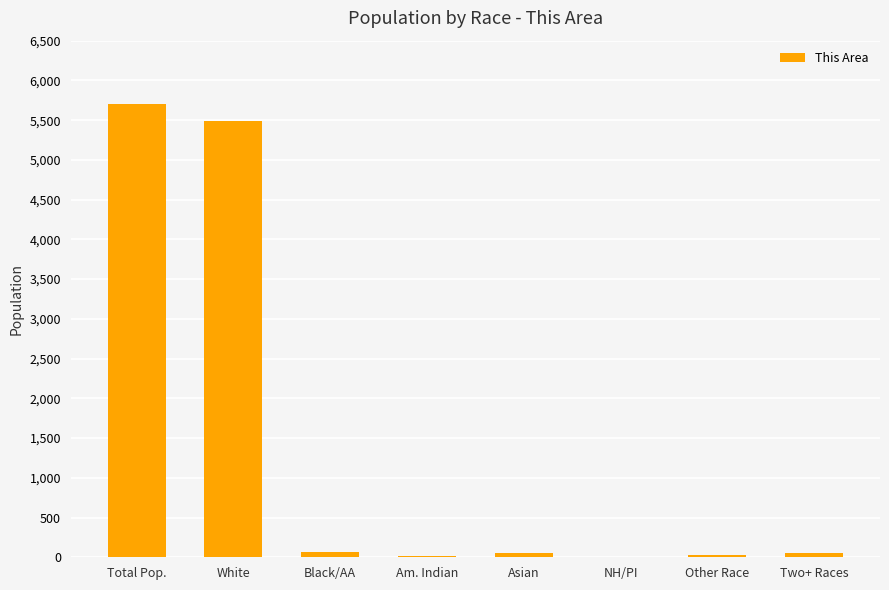

Which label corresponds to the largest value in the chart?

Total Pop.